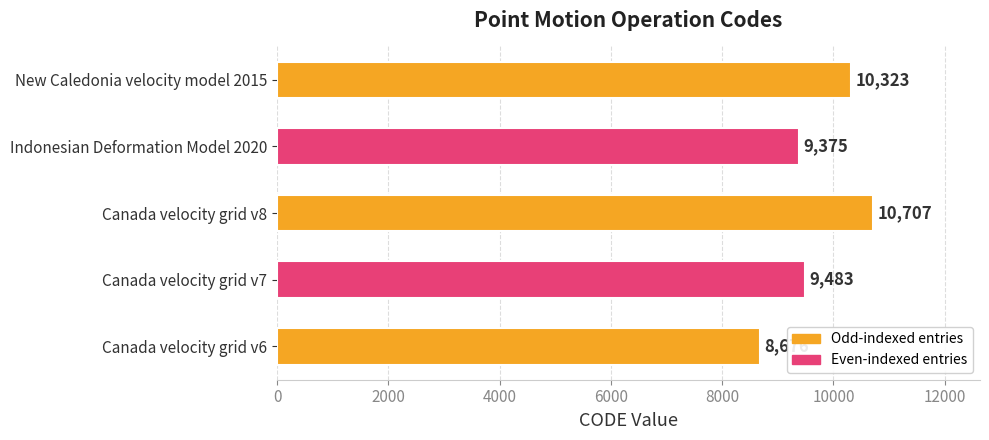

Where is the data nearest to the value 9691?

Canada velocity grid v7